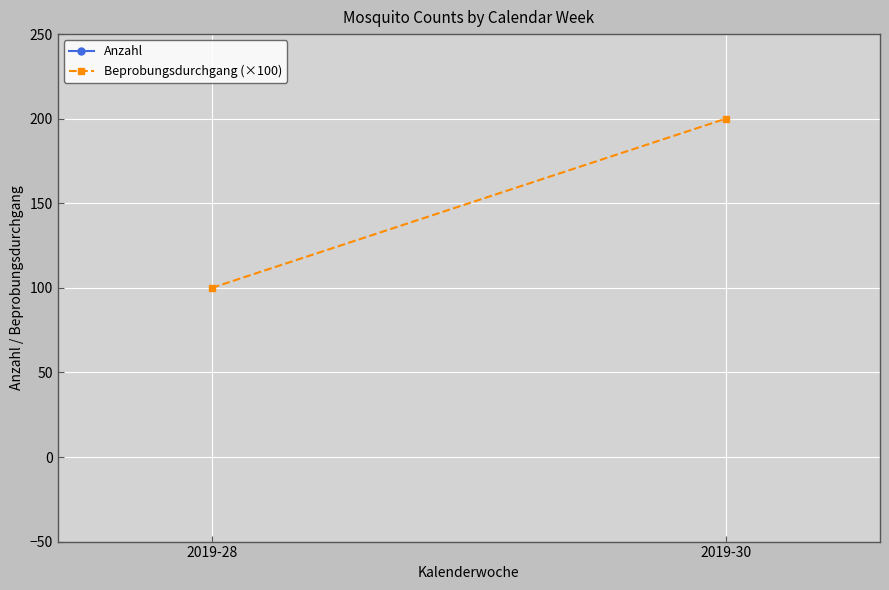

What is the value of the Anzahl point at the 1st from the left?

296